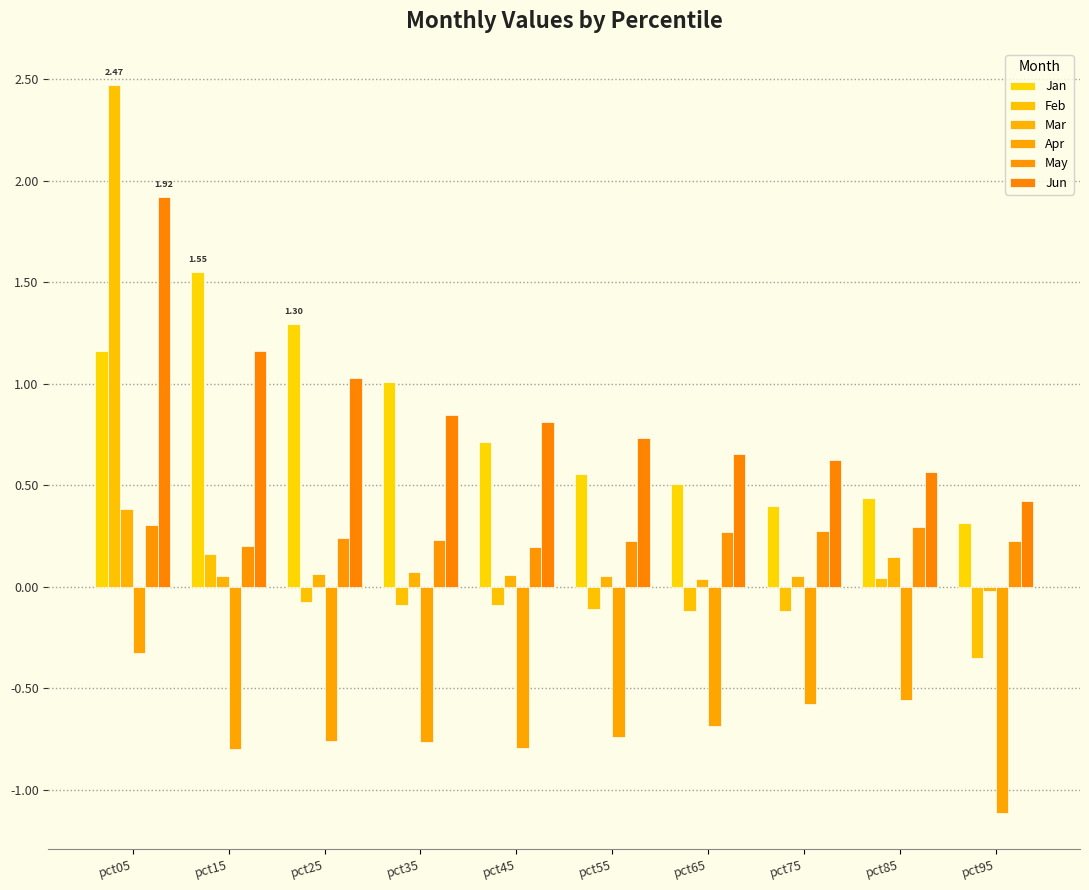

How many values in Feb are above zero?

3